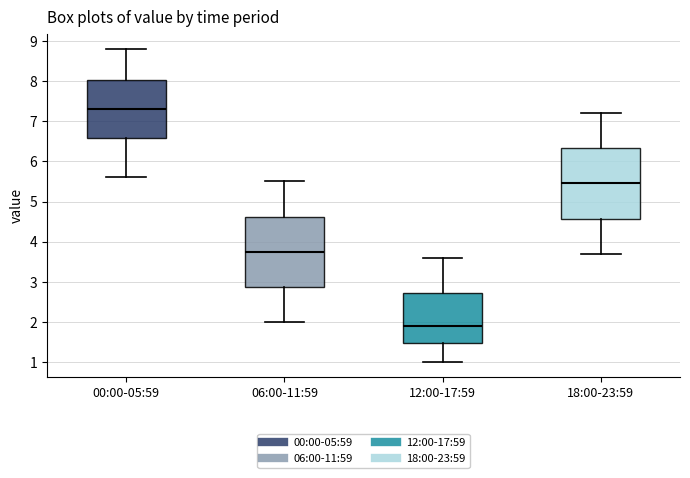

Reading left to right, transcribe this box plot: for each box, give where its median line is, the range the box spans, and where its two whiskers end, as read against the y-axis. The values are not printed on the chart, so give them approximately, as read against the axis.

00:00-05:59: median 7.3, box 6.6 to 8.0, whiskers 5.6 to 8.8
06:00-11:59: median 3.8, box 2.9 to 4.6, whiskers 2.0 to 5.5
12:00-17:59: median 1.9, box 1.5 to 2.7, whiskers 1.0 to 3.6
18:00-23:59: median 5.5, box 4.6 to 6.3, whiskers 3.7 to 7.2